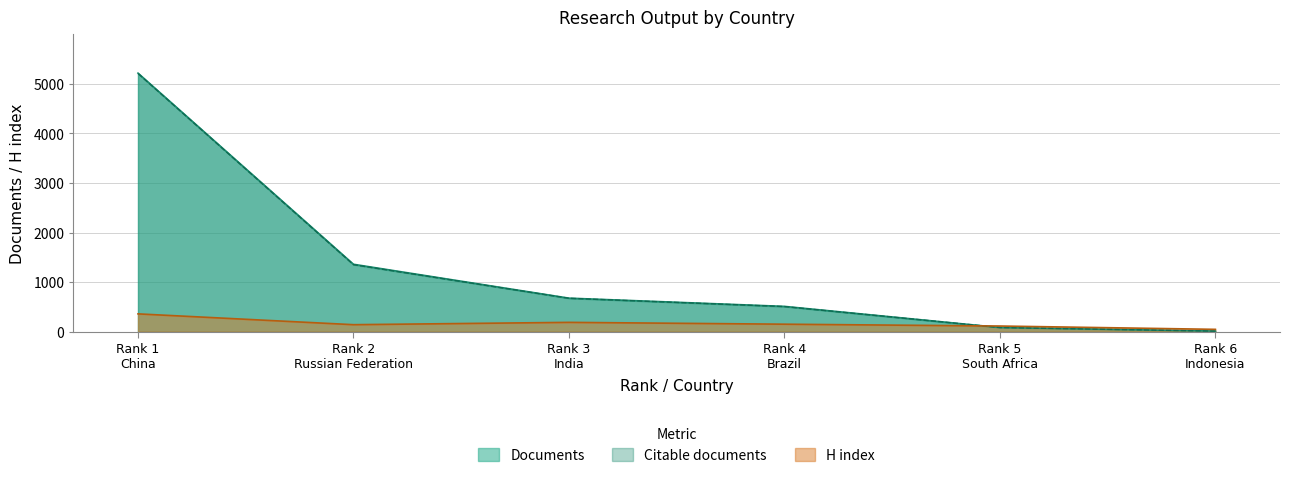

What is the approximate value of H index at Rank 6 Indonesia, to the nearest 10?

50